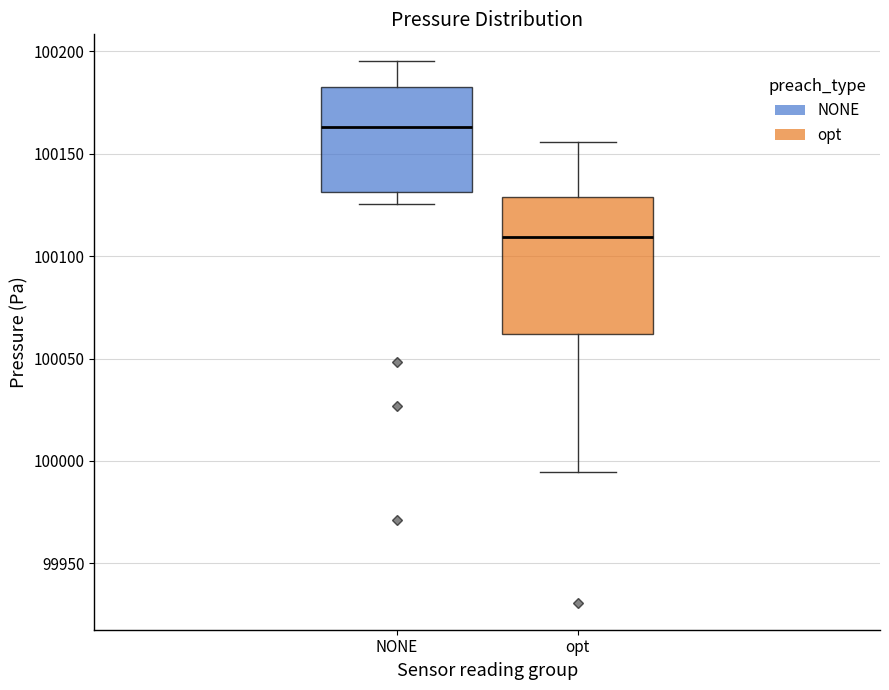

Reading left to right, transcribe this box plot: for each box, give where its median line is, the range the box spans, and where its two whiskers end, as read against the y-axis. The values are not printed on the chart, so give them approximately, as read against the axis.

NONE: median 100165, box 100130 to 100180, whiskers 100125 to 100195
opt: median 100110, box 100060 to 100130, whiskers 99995 to 100155